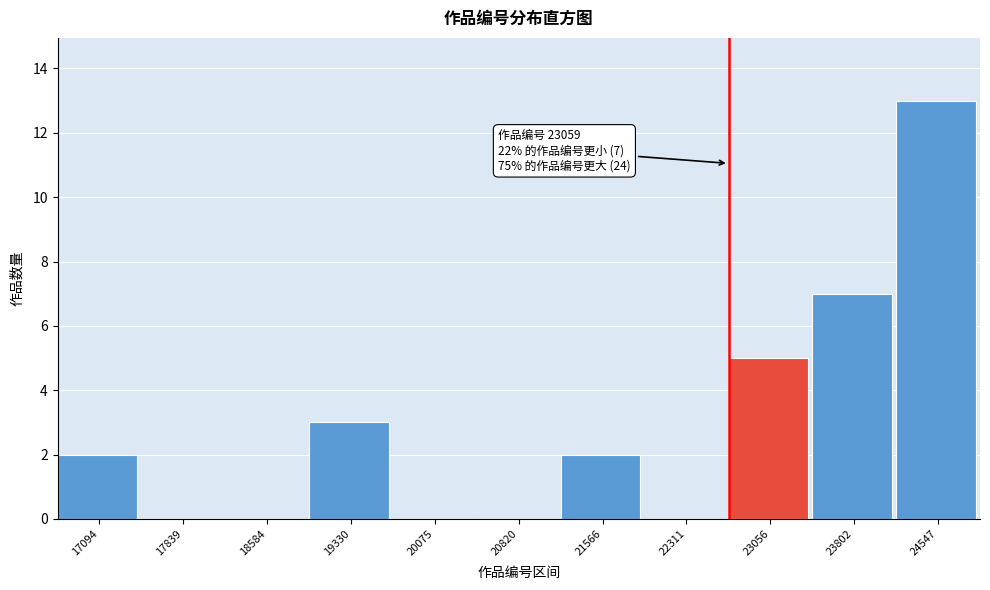

Reading left to right, extract all data points from this chart.

17094=2	17839=0	18584=0	19330=3	20075=0	20820=0	21566=2	22311=0	23056=5	23802=7	24547=13